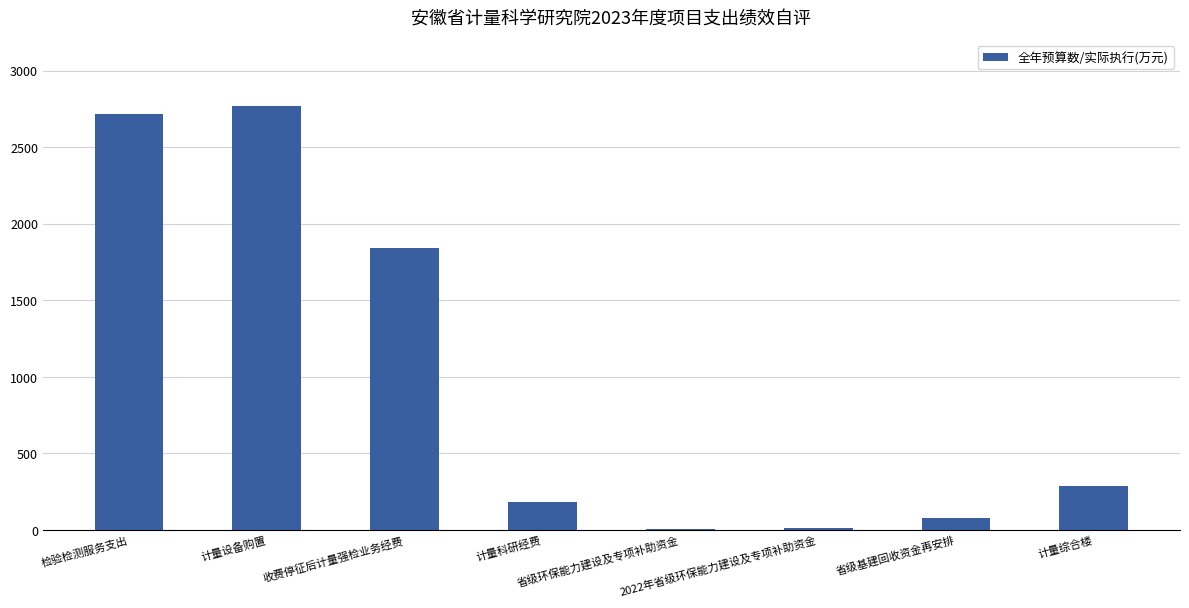

Are the bars horizontal?

No